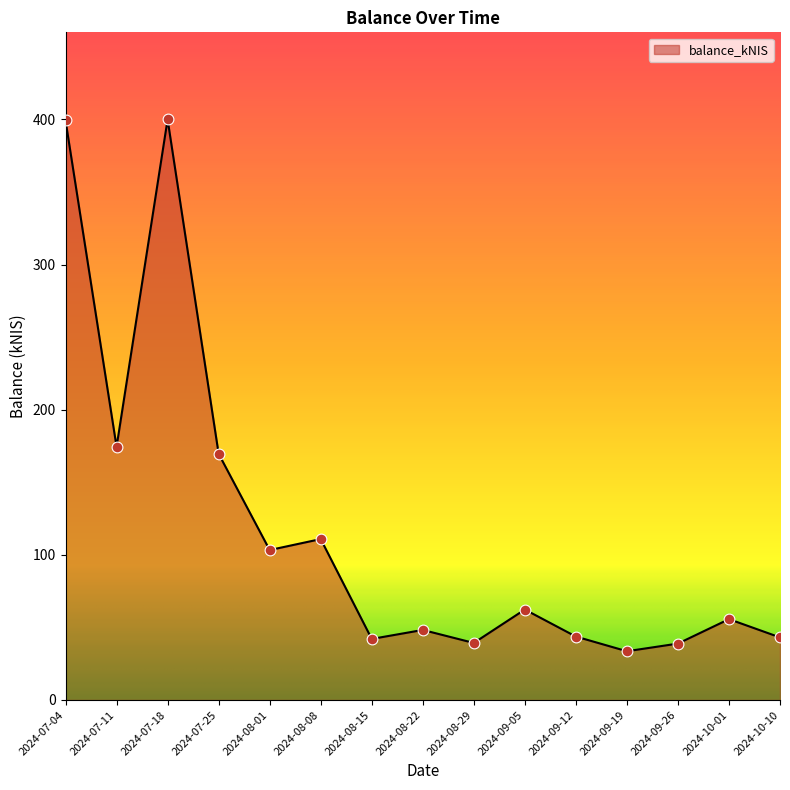

What is the ratio of the value at 2024-08-29 to the value at 2024-08-22?

0.8